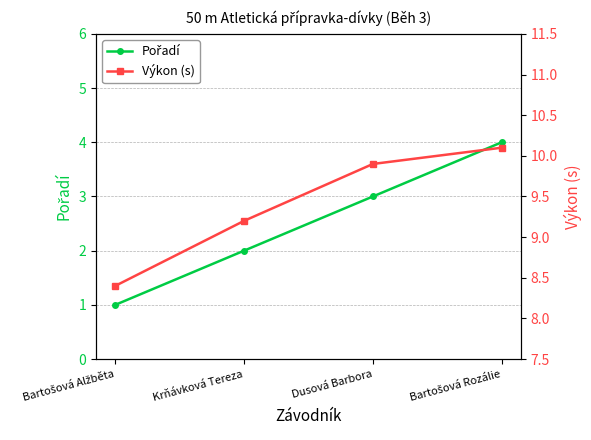

How many lines are shown in the chart?

2